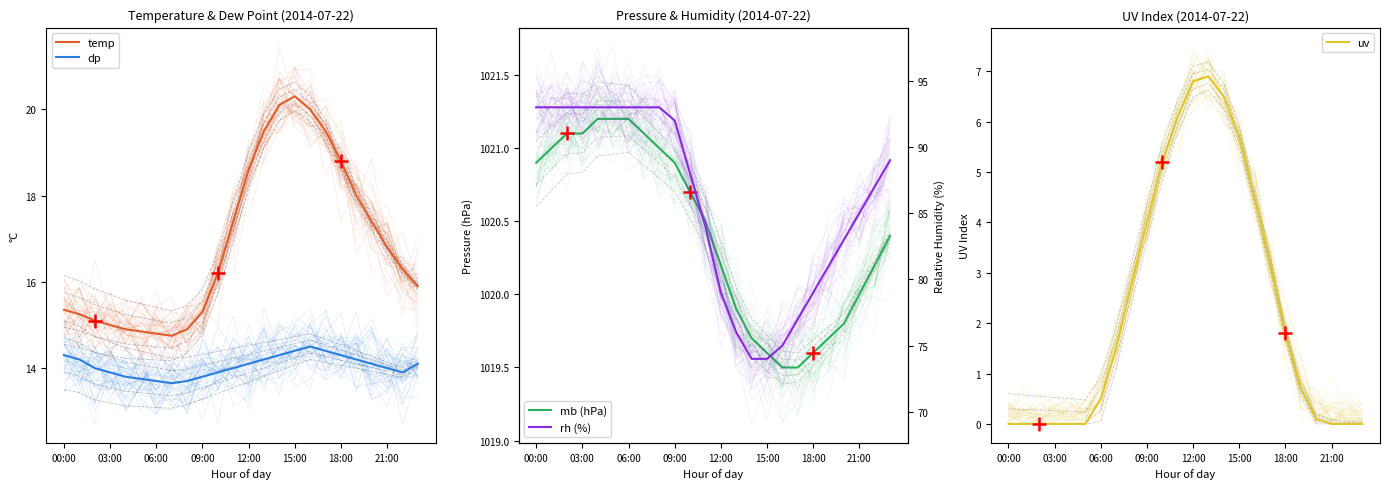

Where does the temp series first go above 16?

10